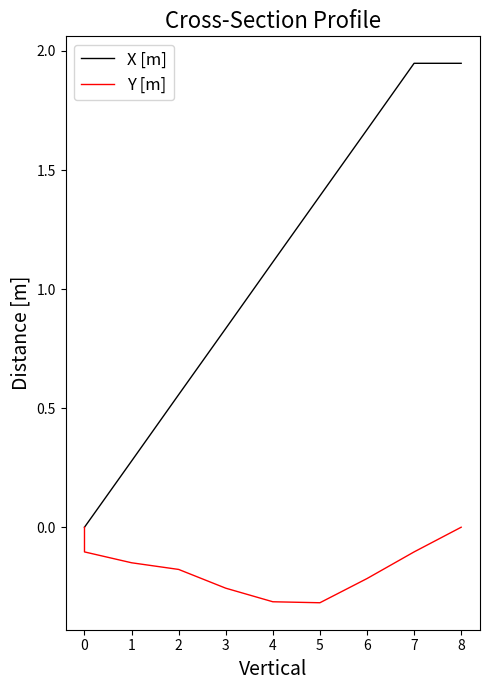

What is the sum of the Y [m] values at 0 and 8?

-0.1